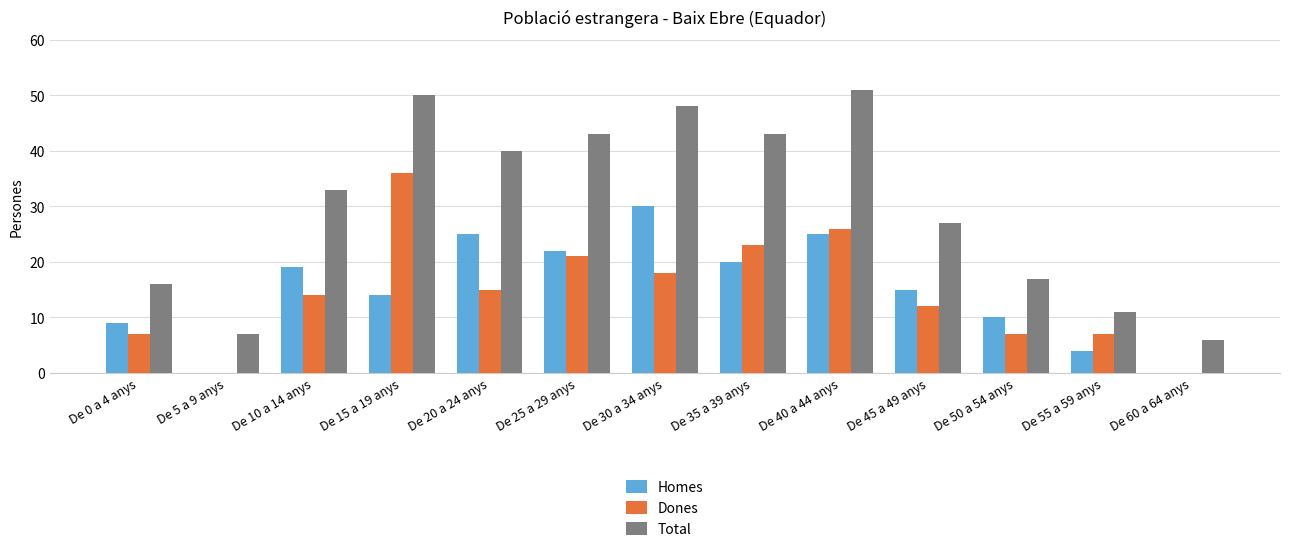

Which series has the widest spread of values?

Total